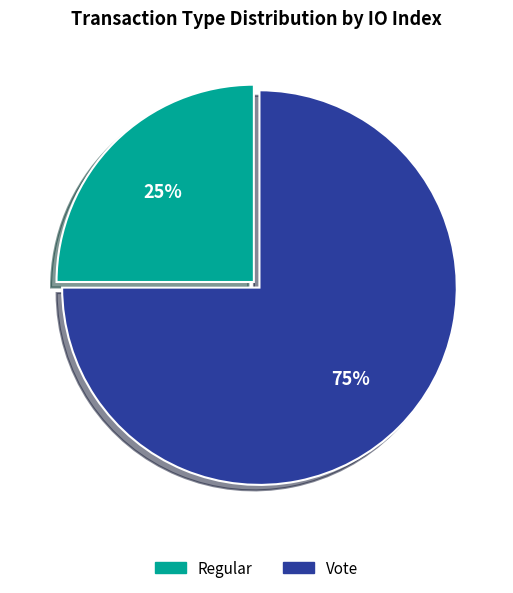

Rank the categories by value from lowest to highest.

Regular, Vote